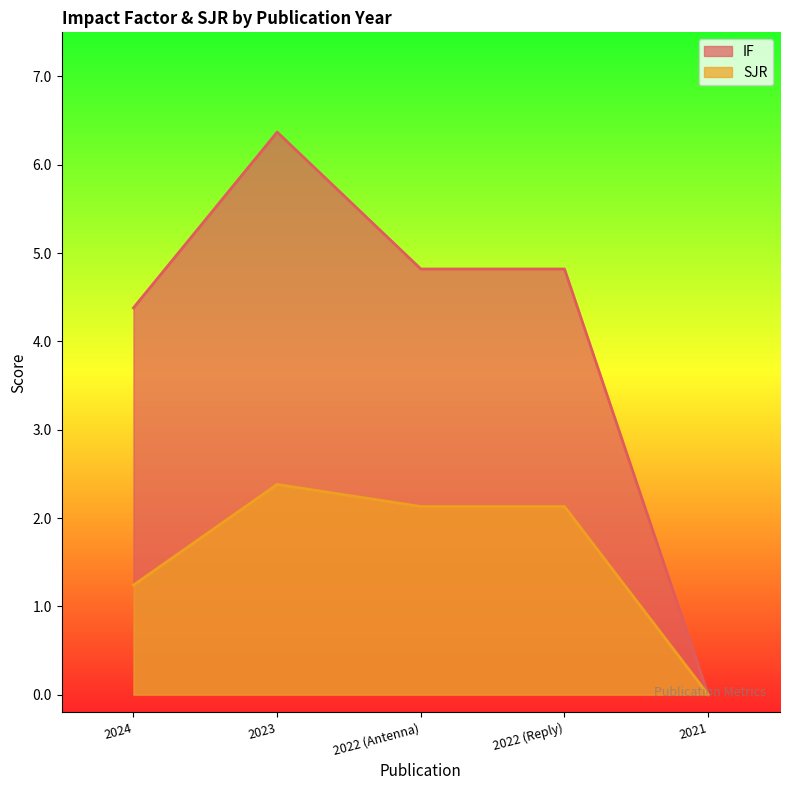

How many lines are shown in the chart?

2